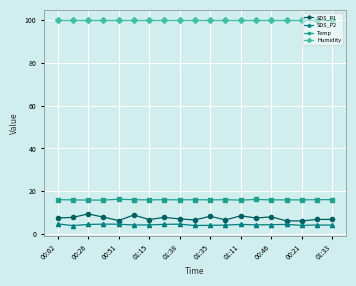

What is the difference between the second highest and second lowest values in the SDS_P2 series?

0.6